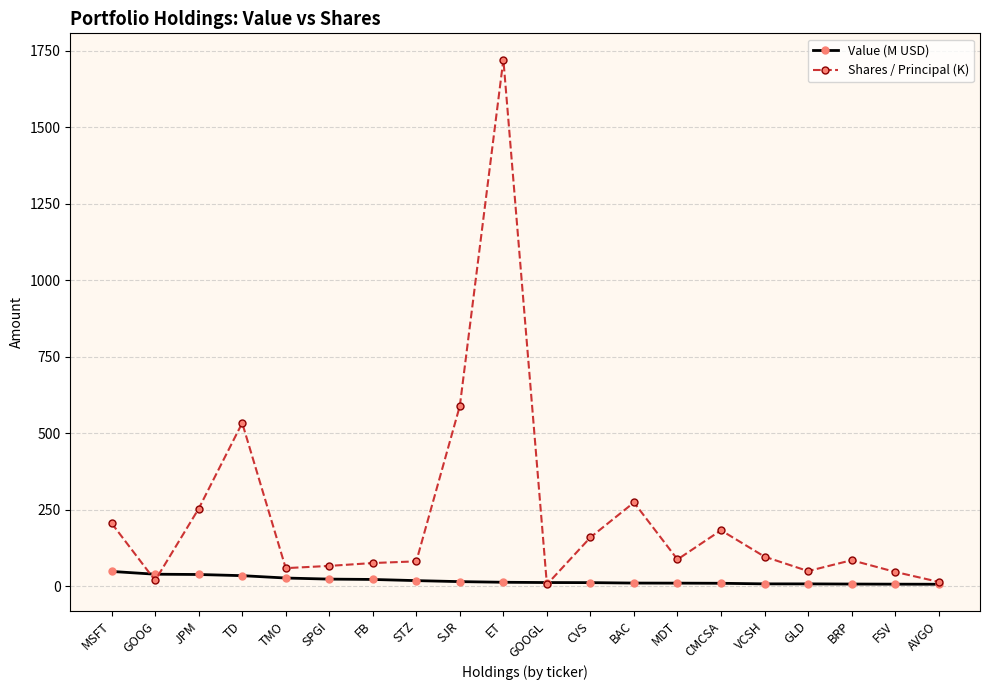

What is the label of the 5th point from the right?

VCSH